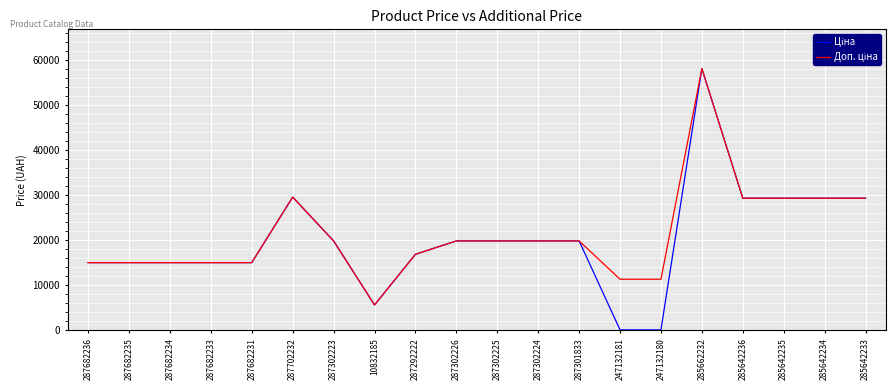

What is the total value across all series at 287292222?

33726.3